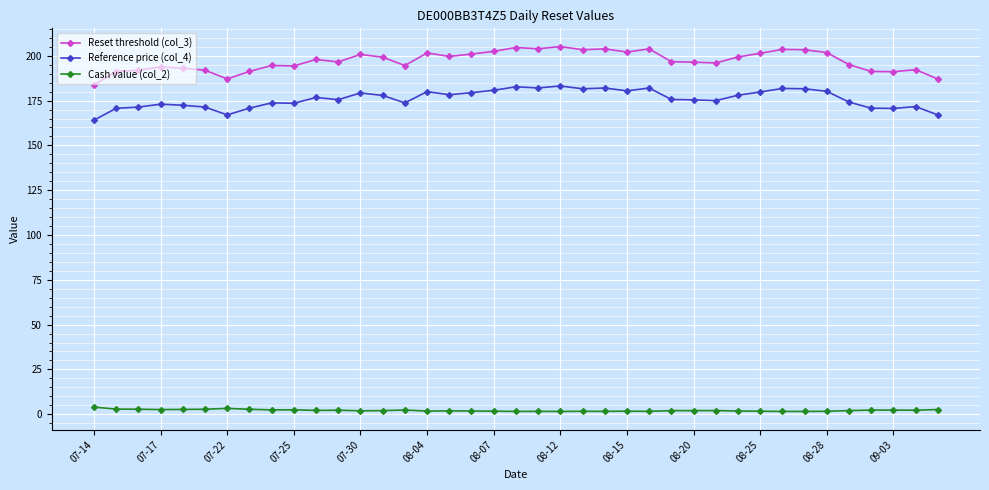

How many lines are shown in the chart?

3